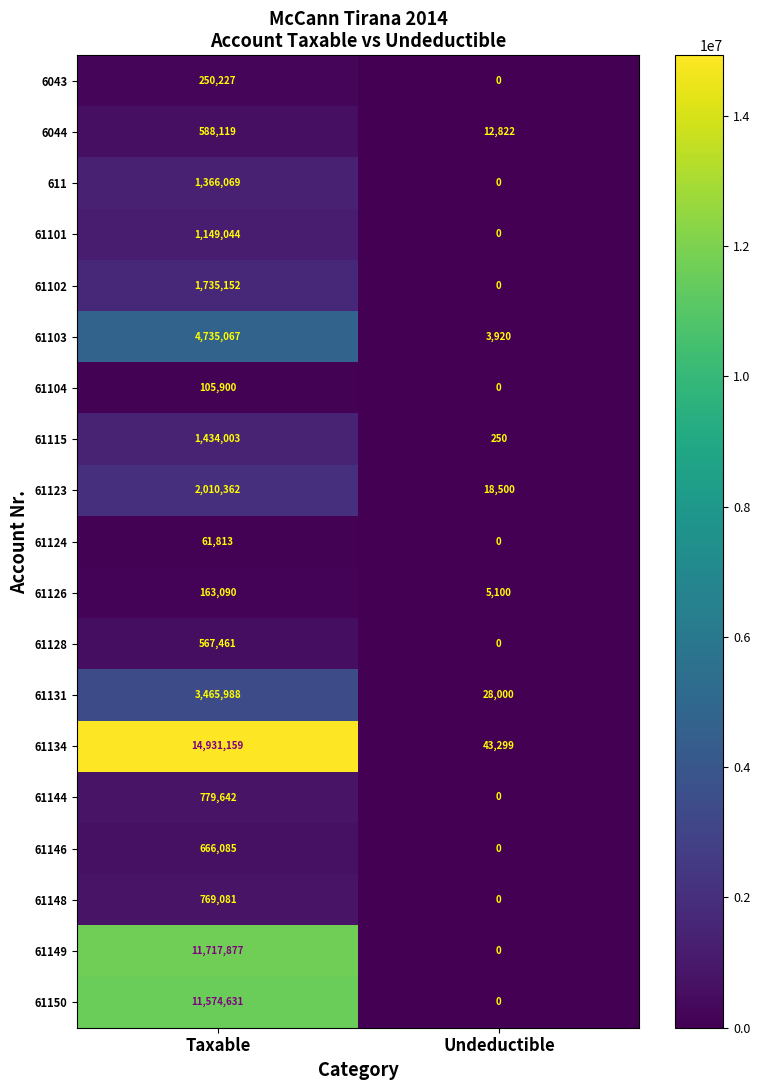

Which series changed the most between Taxable and Undeductible?

61134